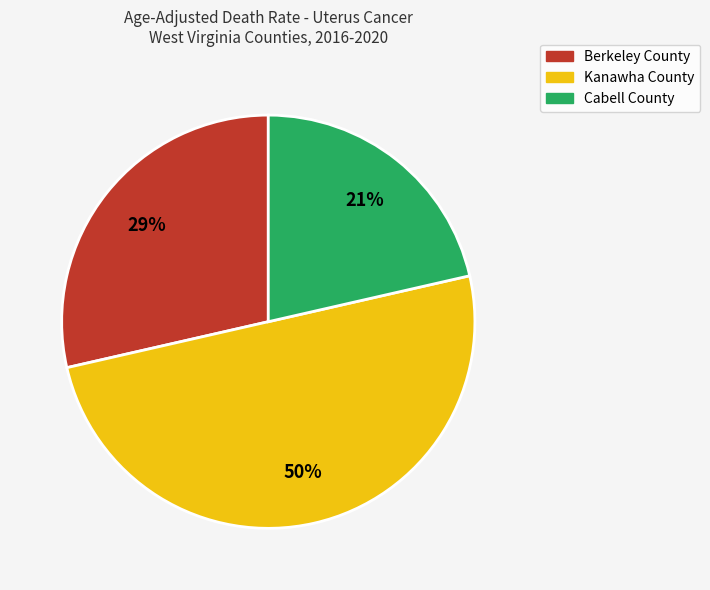

To the nearest percent, what is the difference between the Kanawha County and Cabell County slice percentages?

29%